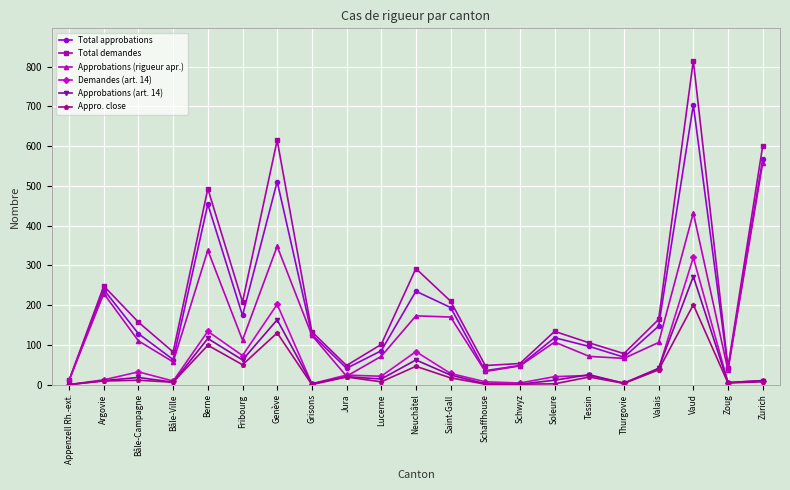

True or false: Approbations (art. 14) has more than 0 points higher than both neighbors.

True